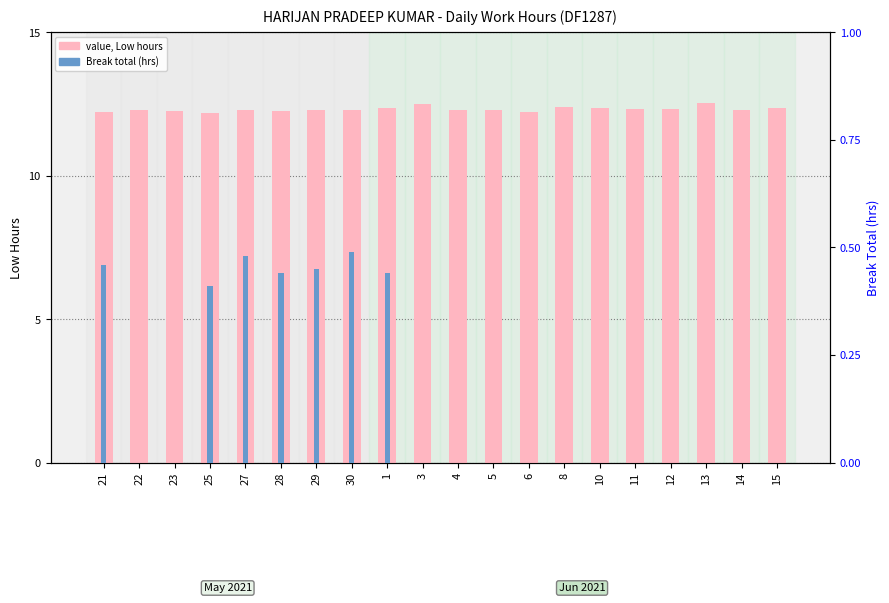

At which label does Low hours (value) reach its minimum?

25